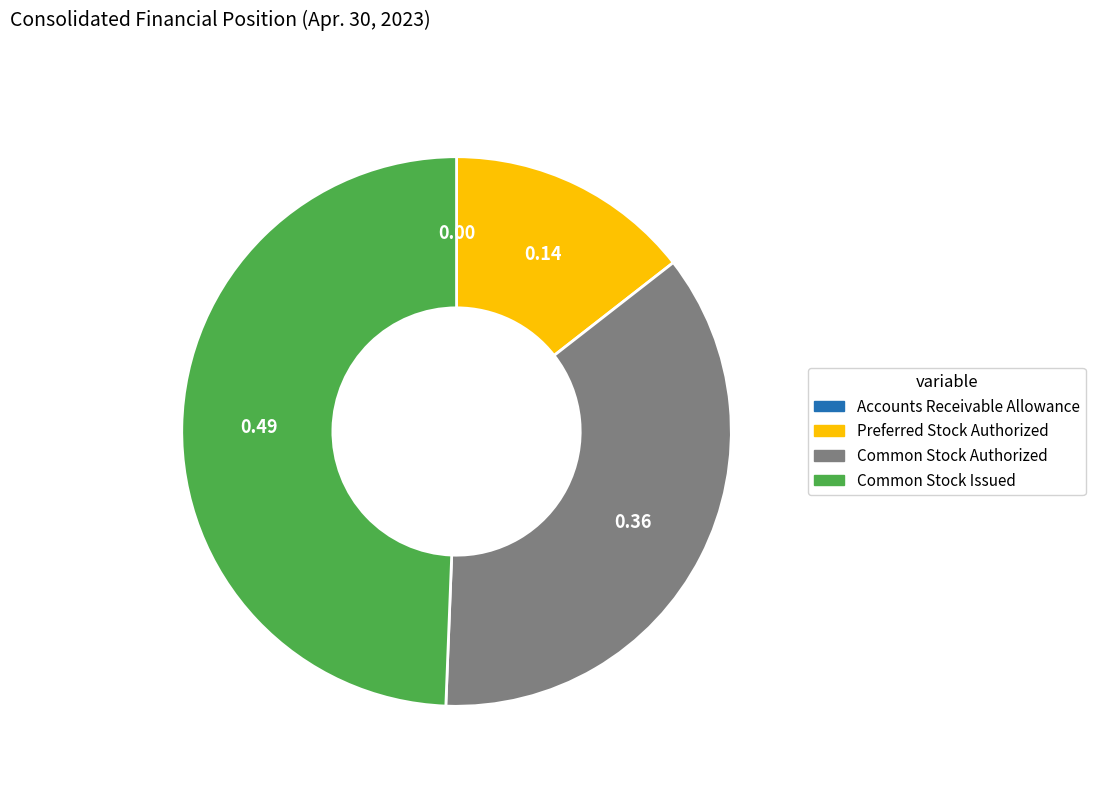

Approximately how many times larger is the value at Common Stock Issued compared to Preferred Stock Authorized?

3.4